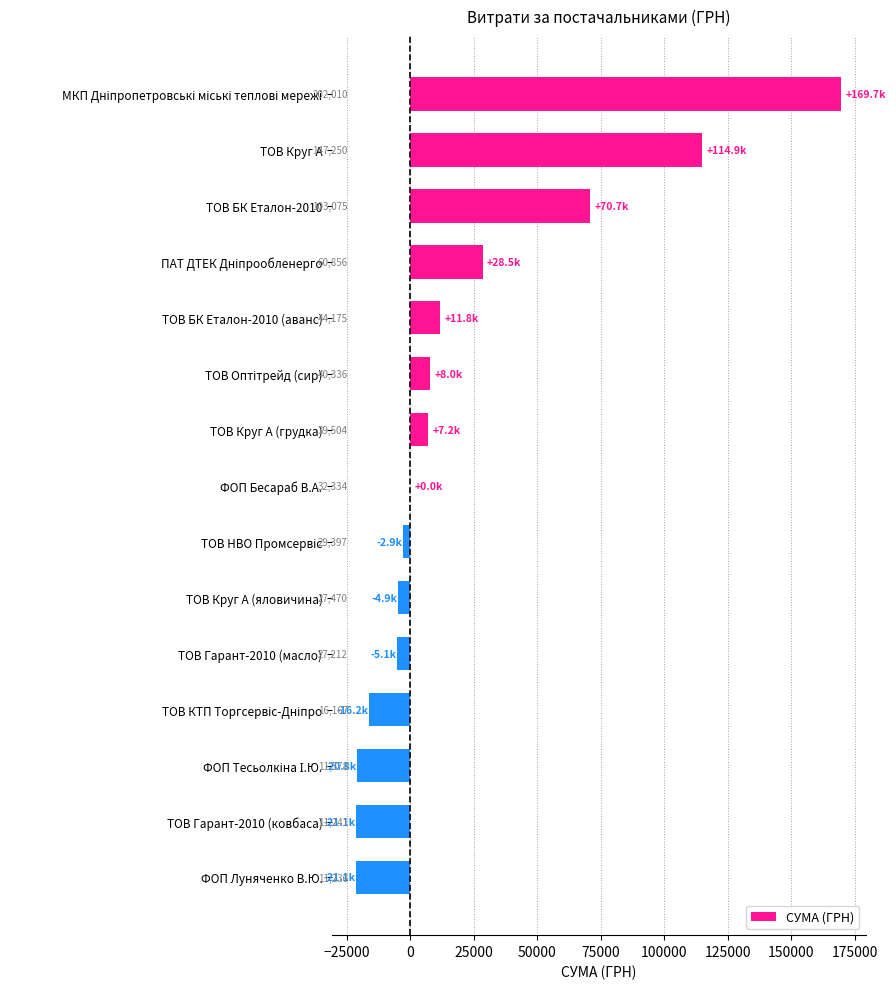

What is the smallest value displayed?

-21097.5